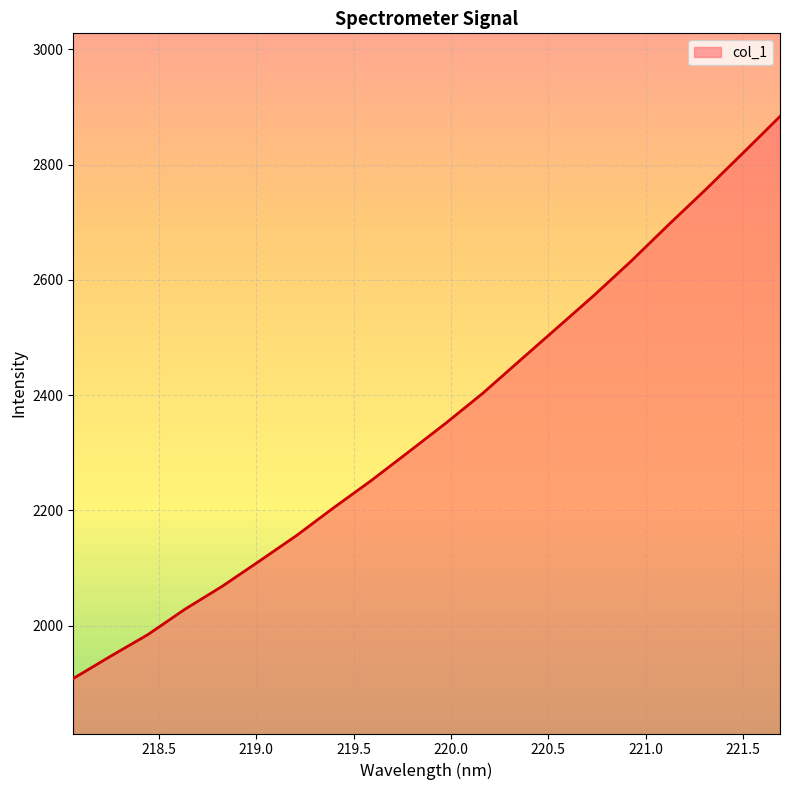

What is the minimum value shown in the chart?

1908.4